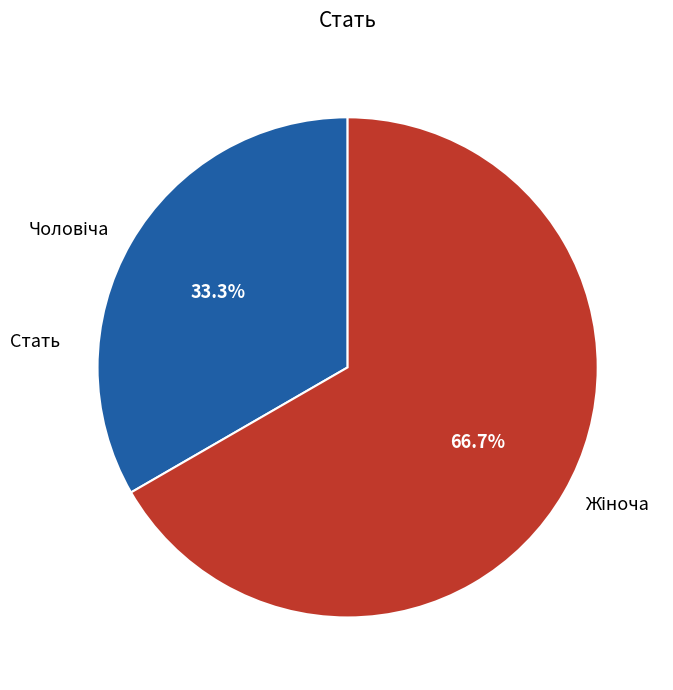

Does any single category account for the majority?

Yes